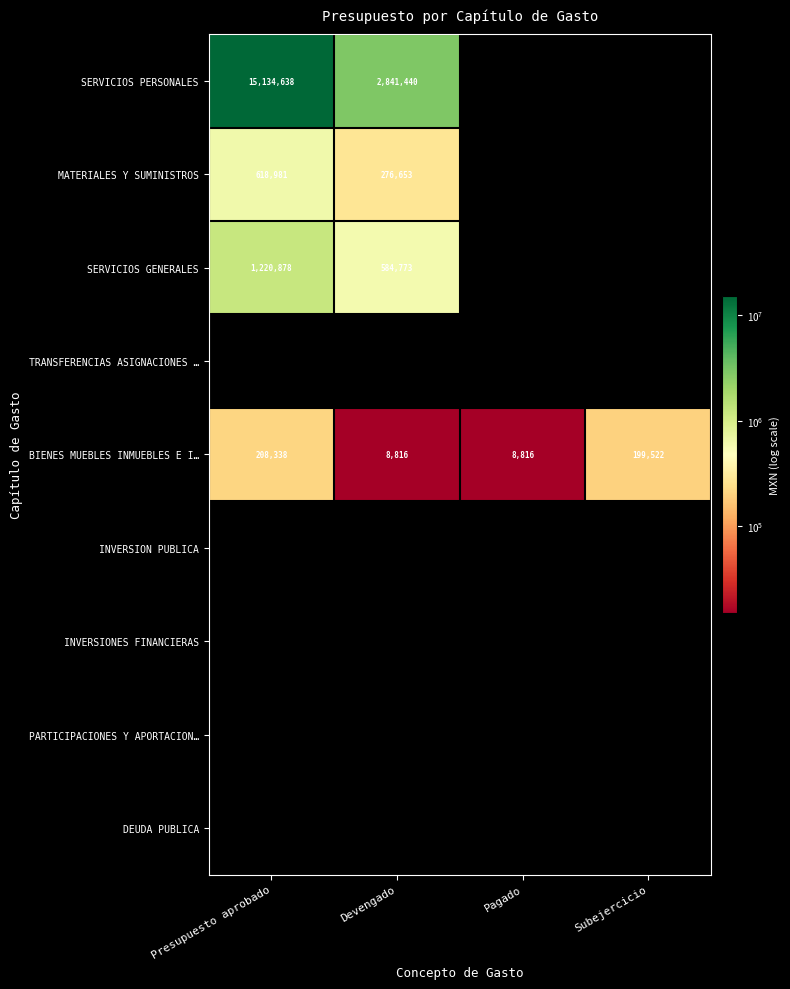

At which category is the sum across all series the highest?

Presupuesto aprobado